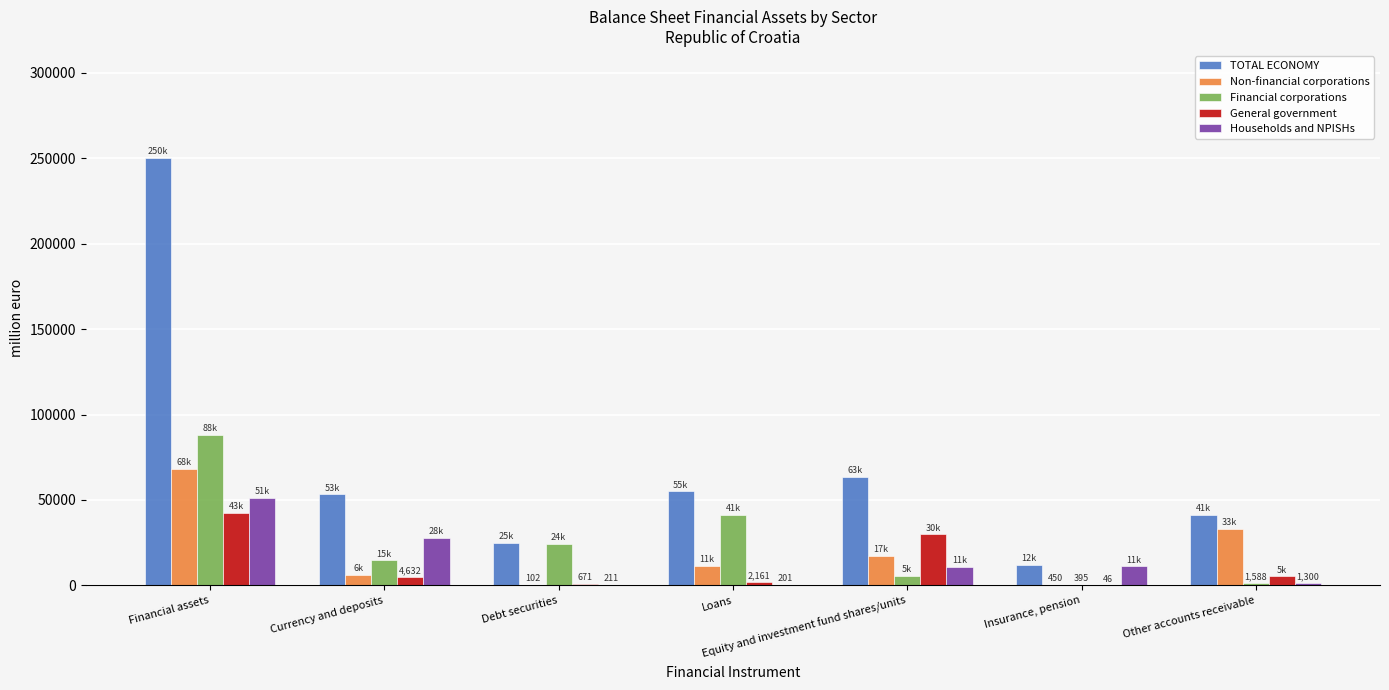

What is the sum of all TOTAL ECONOMY values?

500022.2